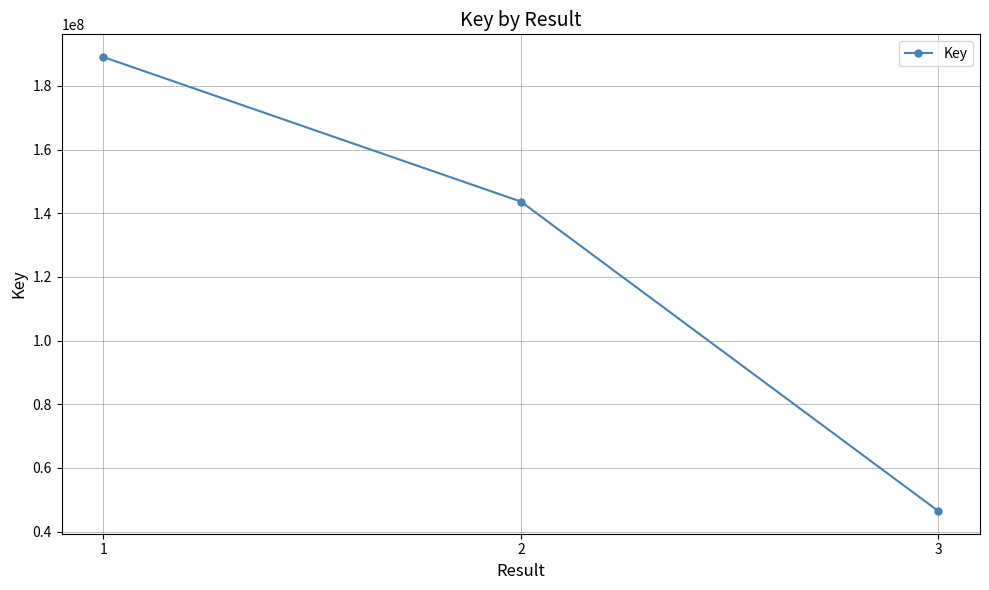

Count the number of categories in the chart.

3